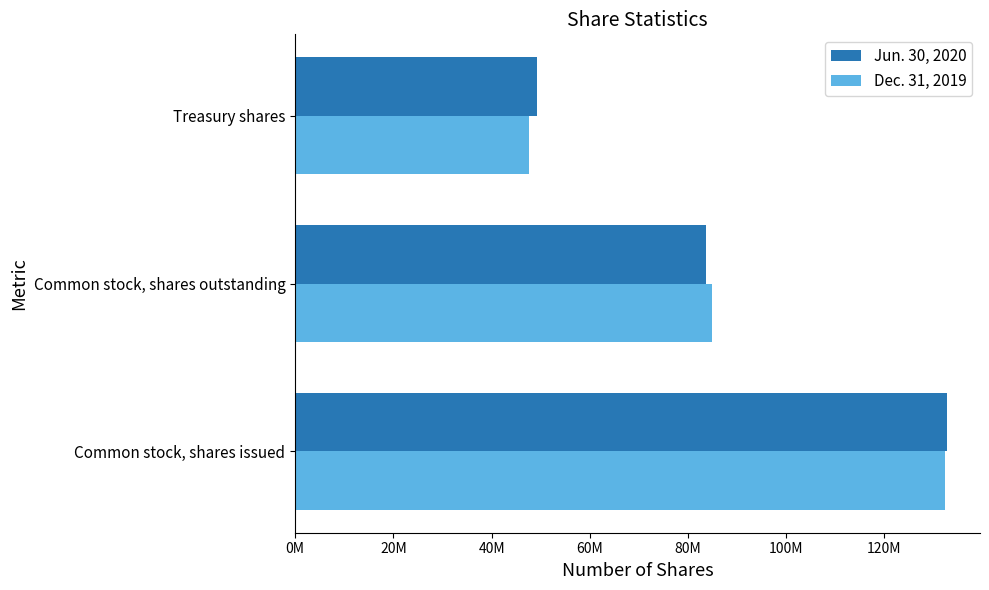

Reading right to left, what are all the values shown in this chart?

Jun. 30, 2020: 49176565	83633414	132809979
Dec. 31, 2019: 47624482	84794930	132419412